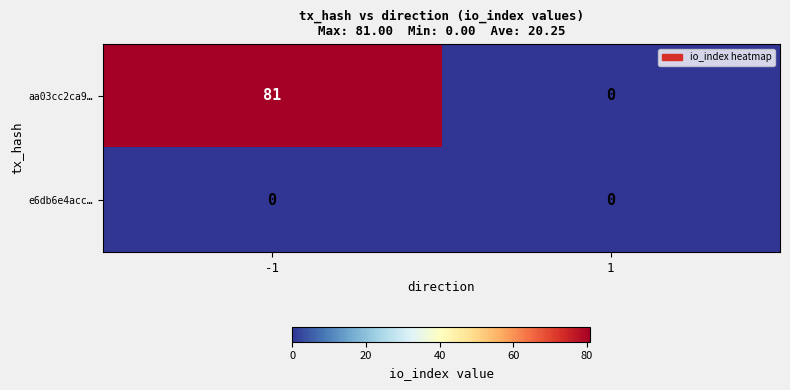

What is the sum of the aa03cc2ca9… values at 1 and -1?

81